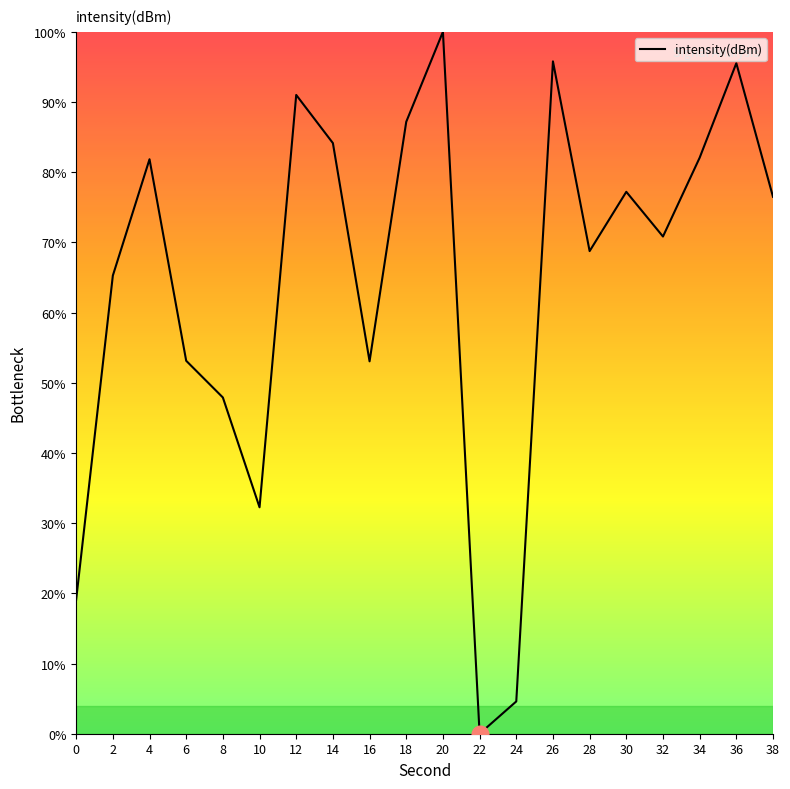

How many lines are shown in the chart?

1